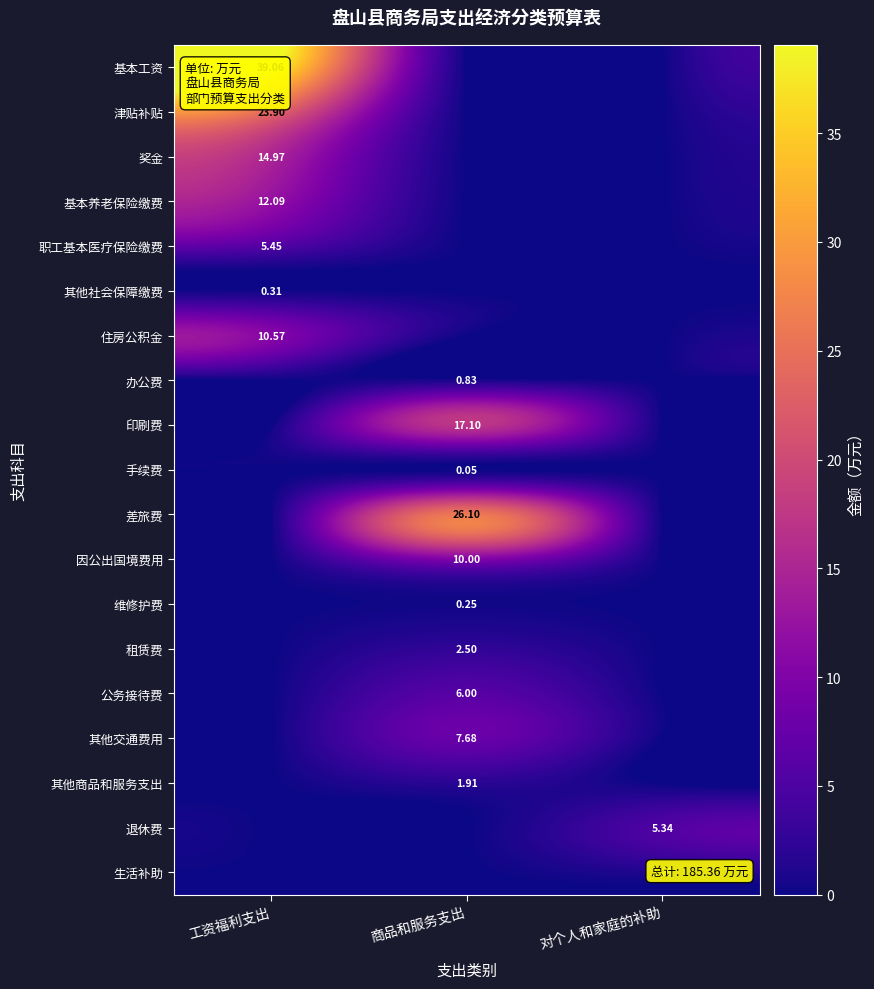

What is the total value across all series at 工资福利支出?

106.4